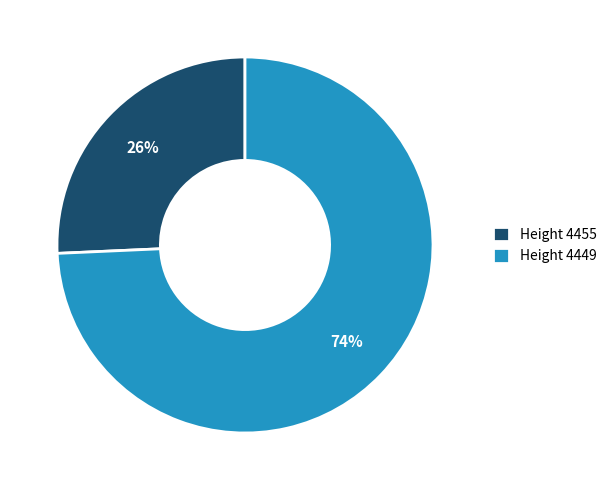

Do Height 4449 and Height 4455 together represent more than half of the pie?

Yes